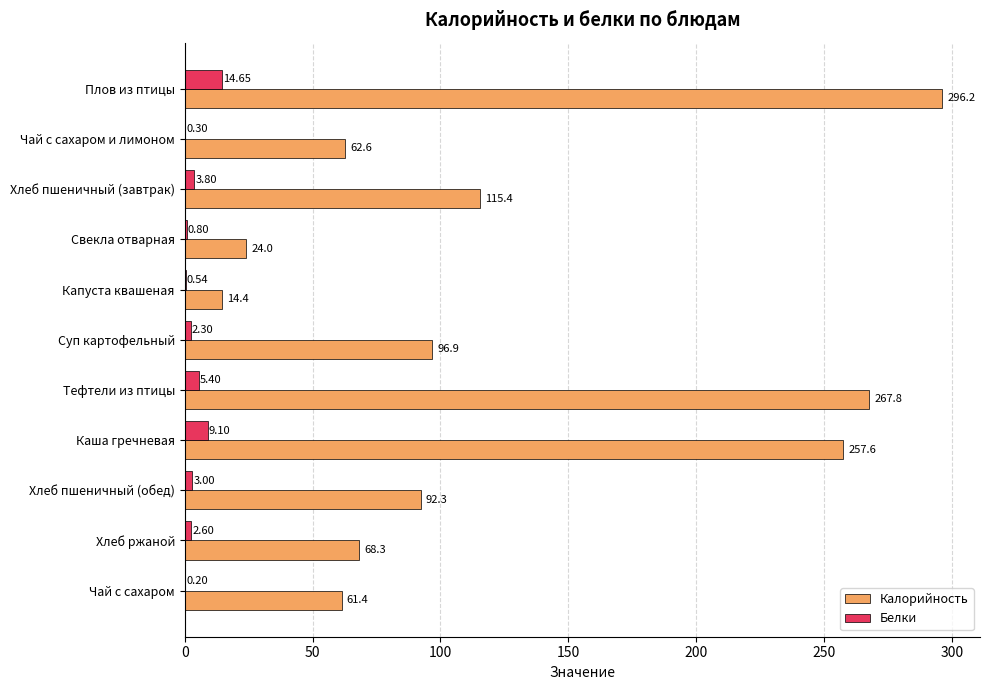

What is the sum of all Белки values?

42.7